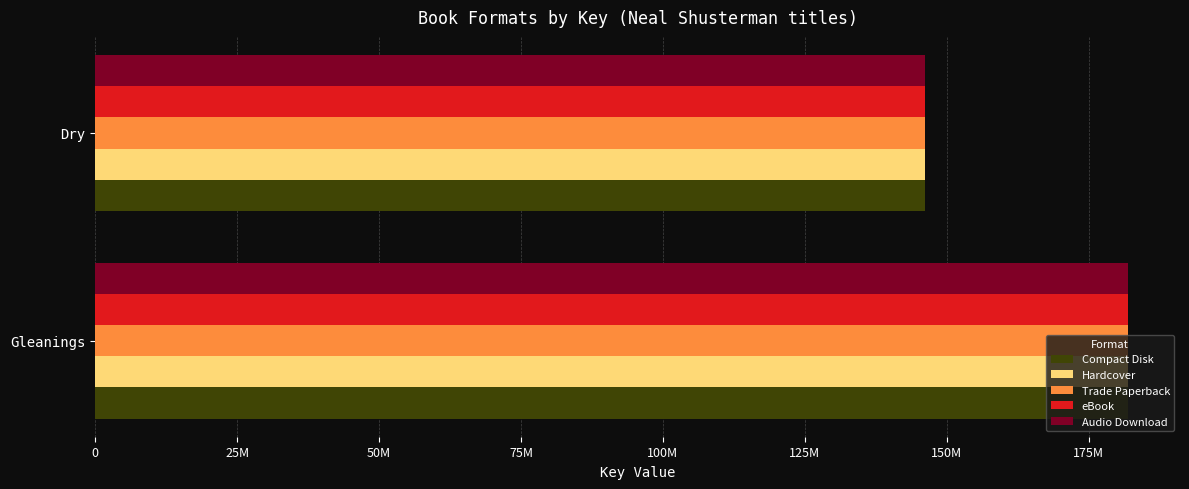

What is the difference between the maximum and minimum values in the Hardcover series?

35775398